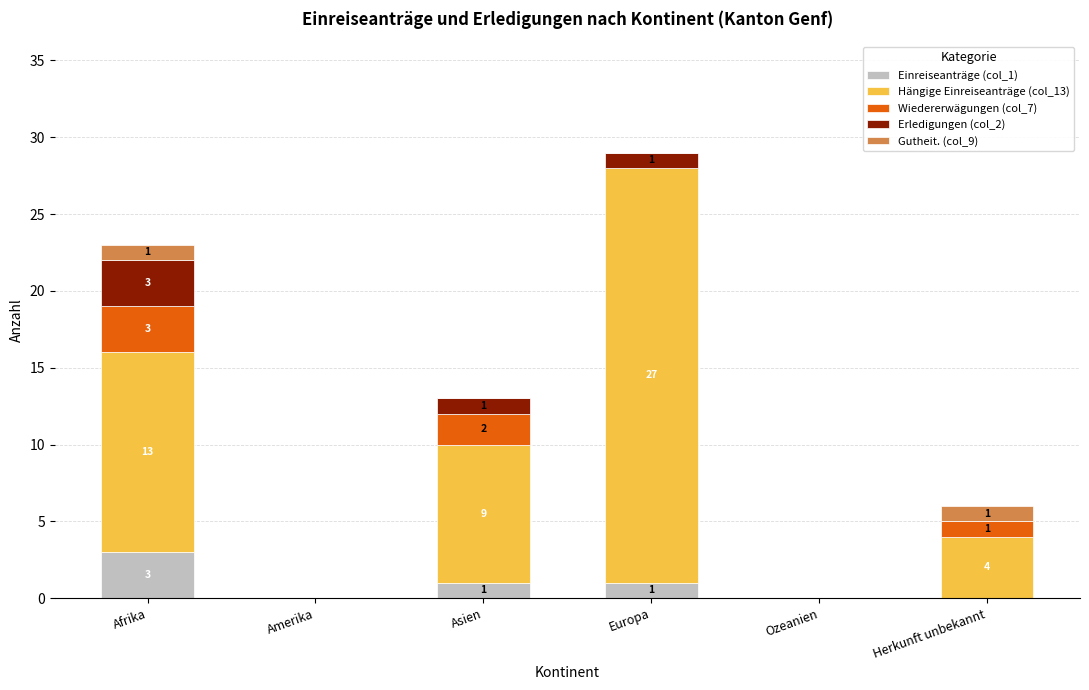

At which category is the sum across all series the highest?

Europa